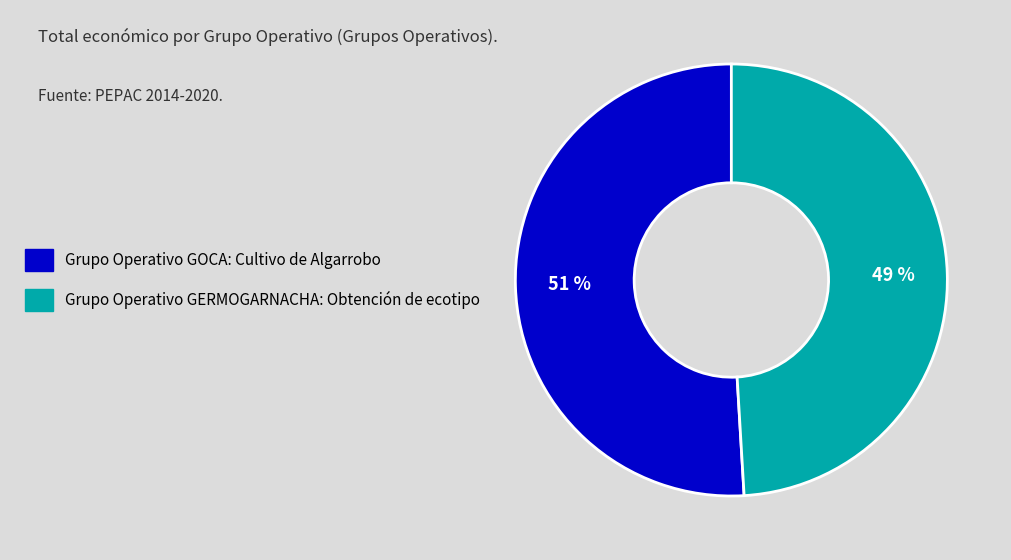

Is the sum of Grupo Operativo GERMOGARNACHA: Obtención de ecotipo and Grupo Operativo GOCA: Cultivo de Algarrobo greater than half?

Yes